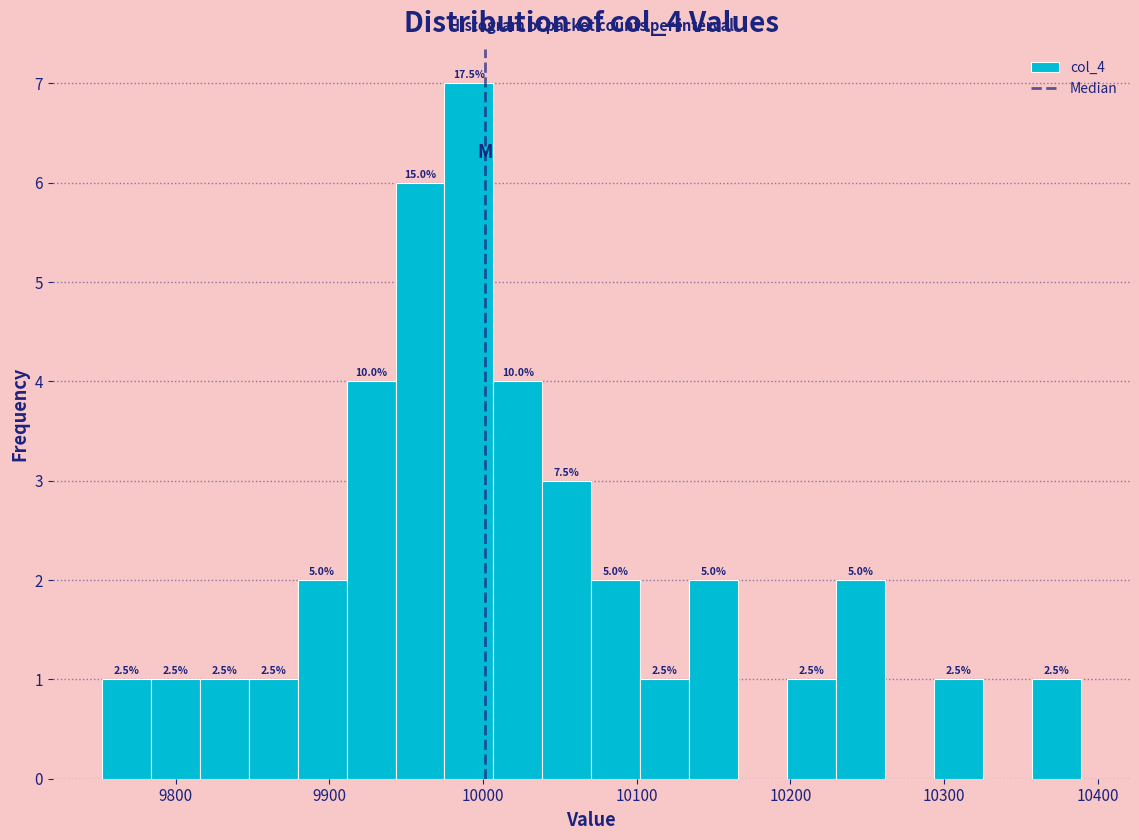

Around what value on the x-axis is the tallest bar? Give the approximate position of its centre, as read against the axis.

9990